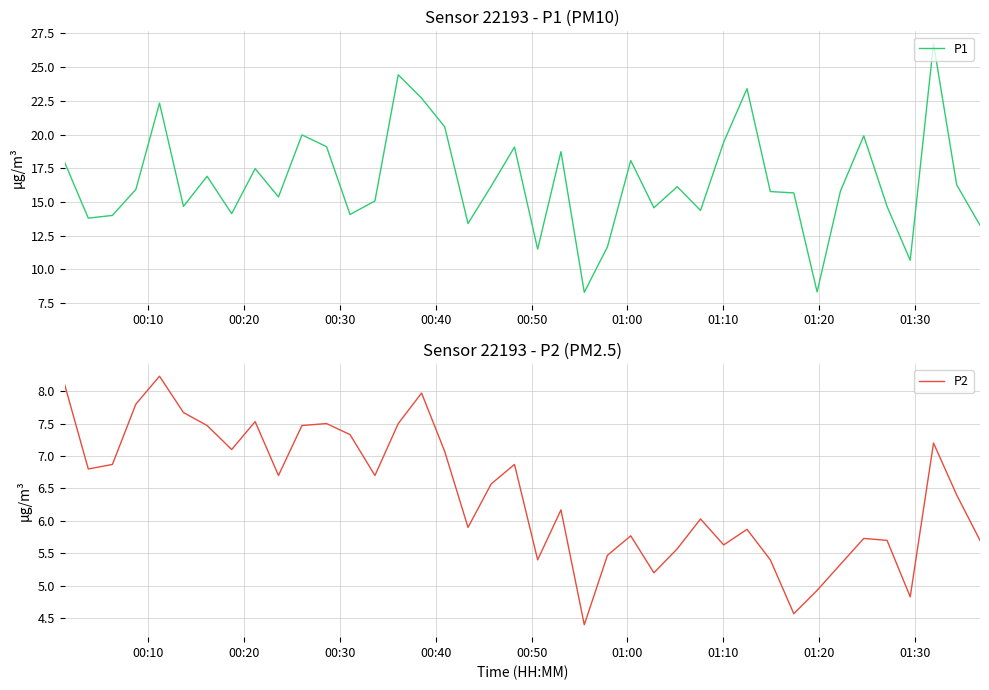

Is the value of P2 at 31 greater than the value of P1 at 25?

No